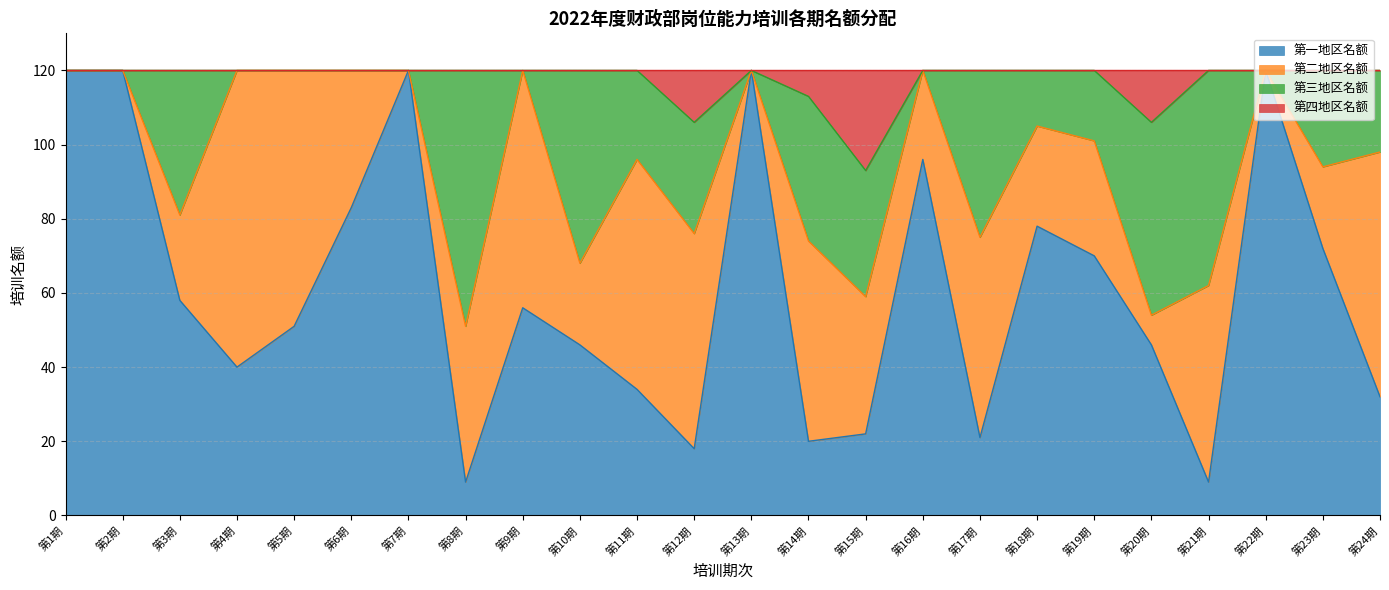

Rank the categories by 第一地区名额 value from highest to lowest.

第1期, 第2期, 第7期, 第13期, 第22期, 第16期, 第6期, 第18期, 第23期, 第19期, 第3期, 第9期, 第5期, 第10期, 第20期, 第4期, 第11期, 第24期, 第15期, 第17期, 第14期, 第12期, 第8期, 第21期